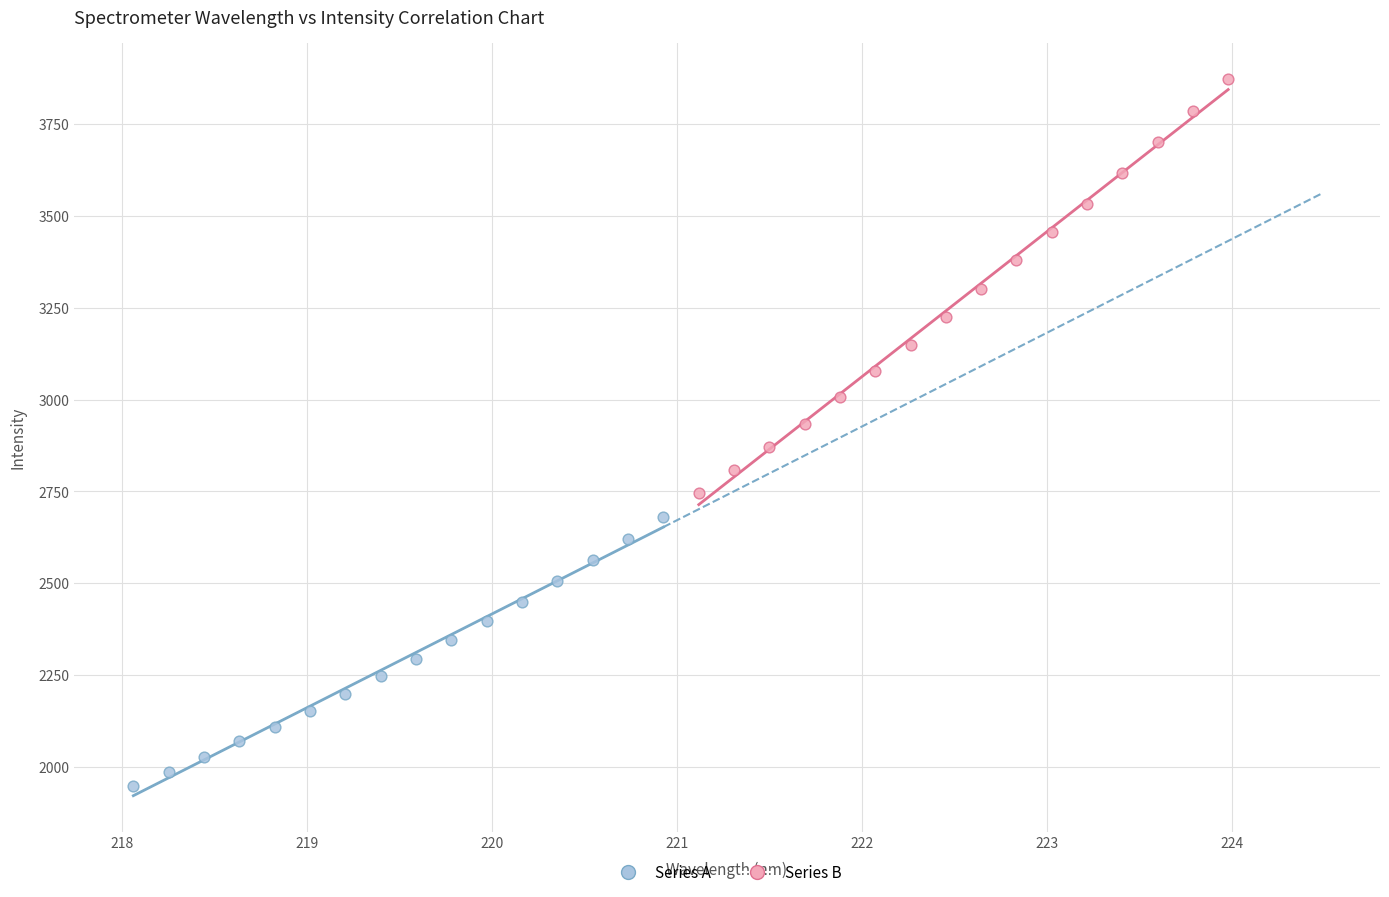

Which series contains the lowest Y value?

Series A